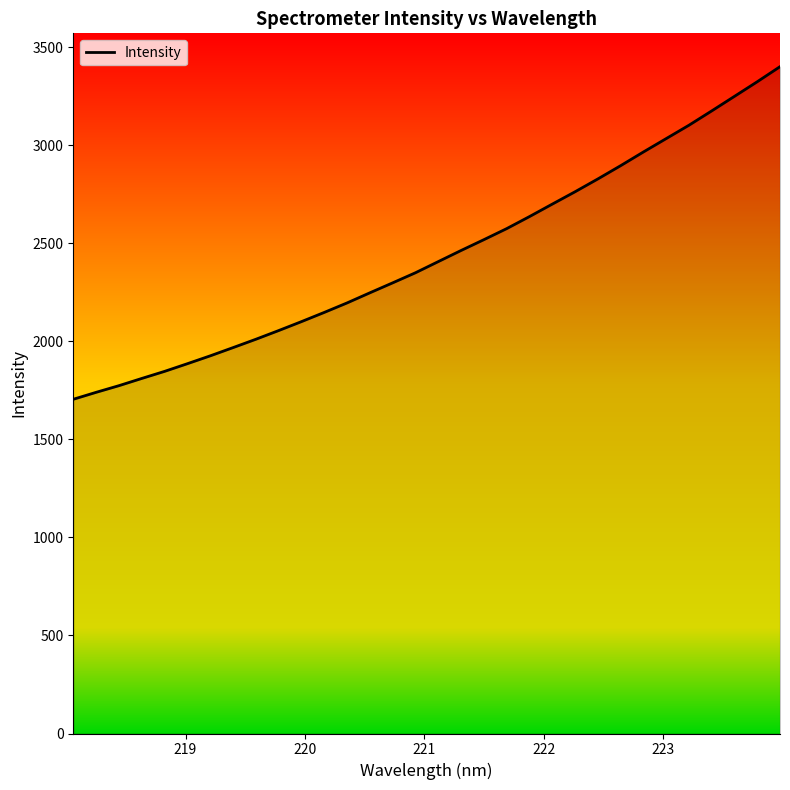

What is the greatest value displayed?

3401.0